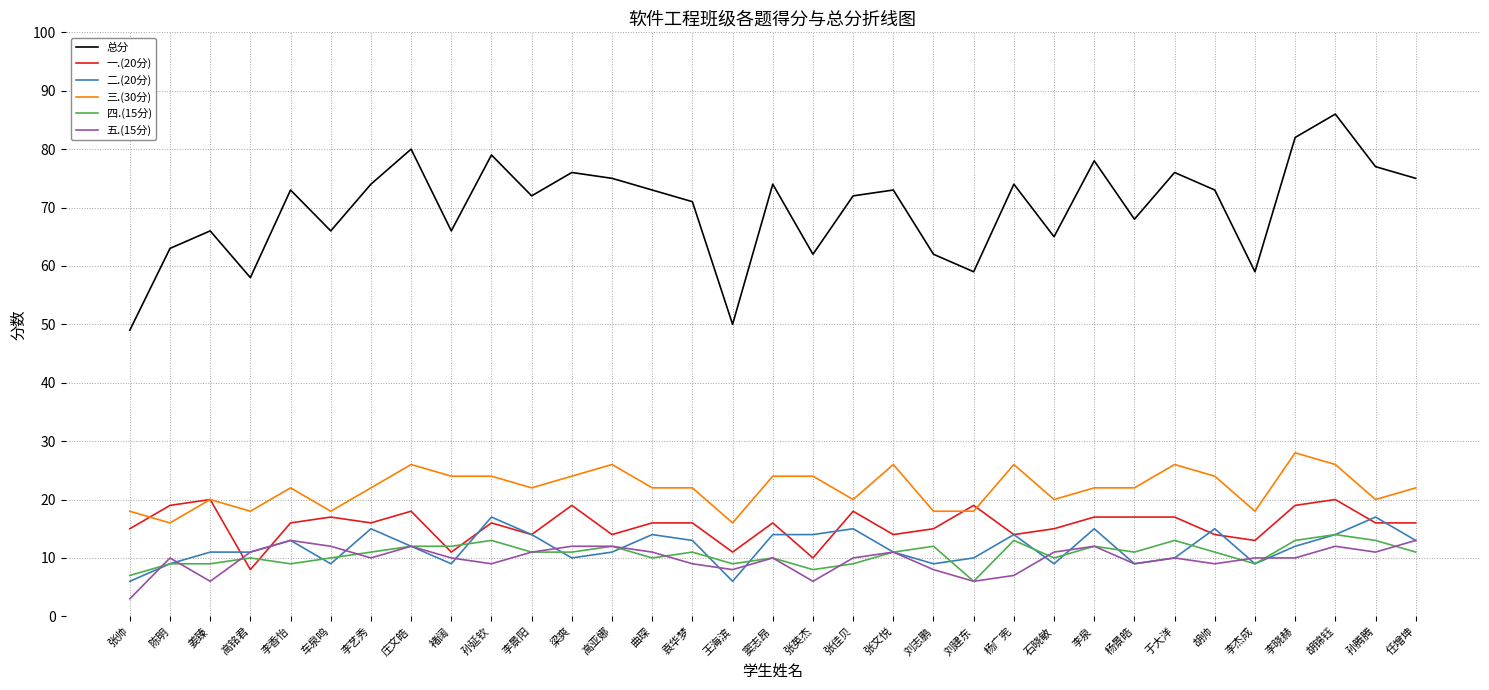

At which category does 五.(15分) reach its first local peak?

陈明